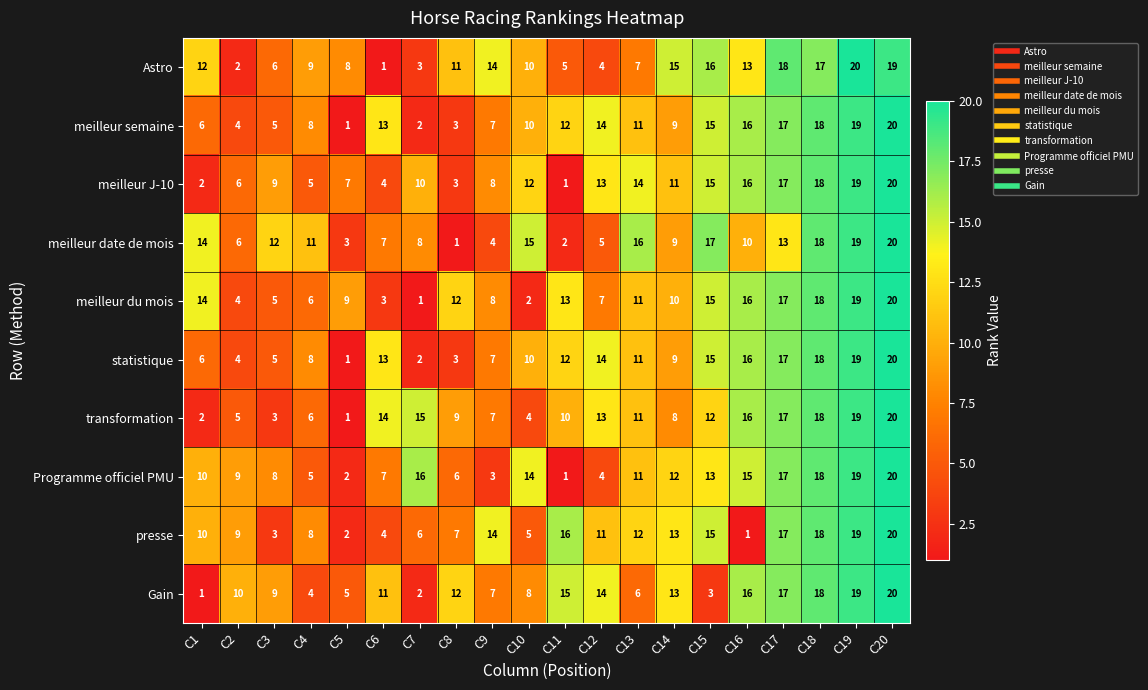

The Programme officiel PMU series shows 4 at C13. True or false?

False